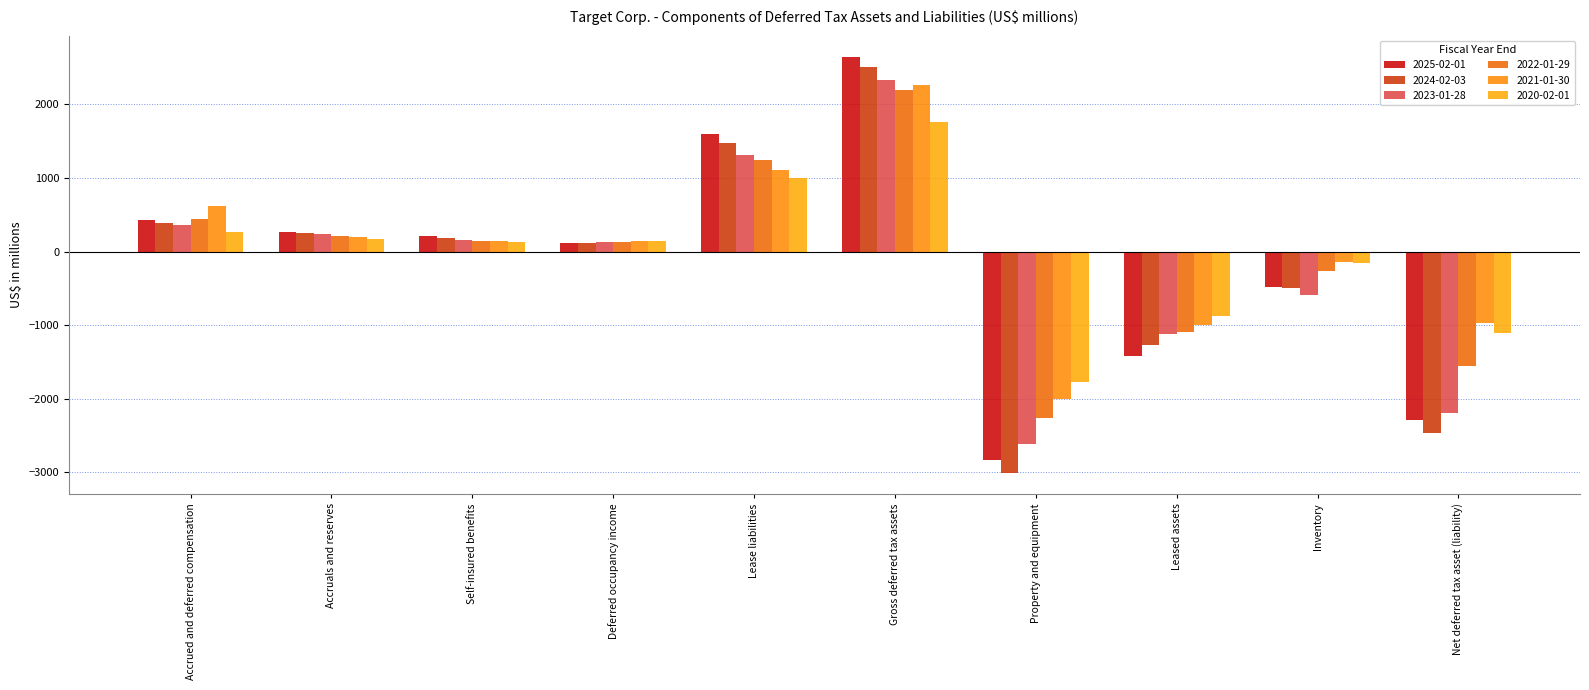

What is the difference between the highest and lowest values at Inventory?

448